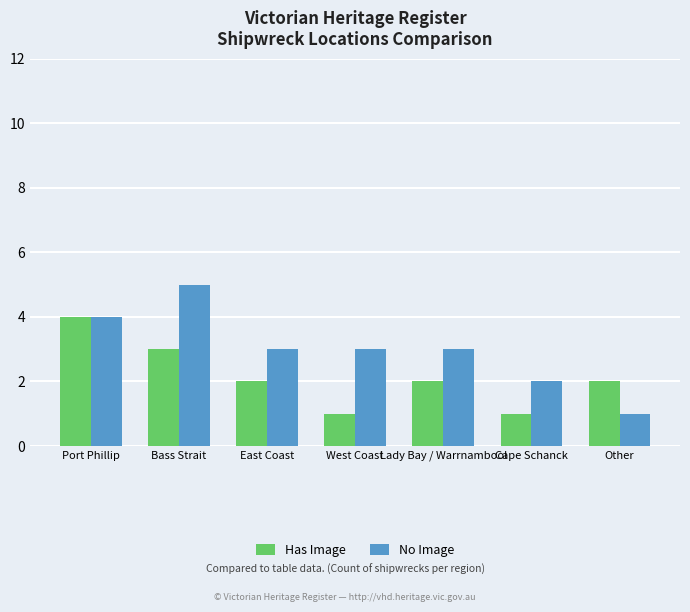

Is the value of Has Image at Lady Bay / Warrnambool greater than the value of No Image at West Coast?

No